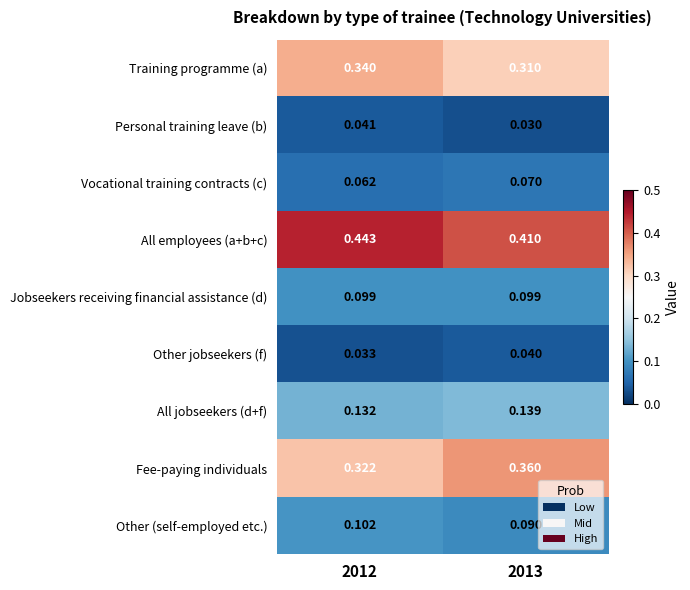

At 2013, list the series in order from largest to smallest.

All employees (a+b+c), Fee-paying individuals, Training programme (a), All jobseekers (d+f), Jobseekers receiving financial assistance (d), Other (self-employed etc.), Vocational training contracts (c), Other jobseekers (f), Personal training leave (b)